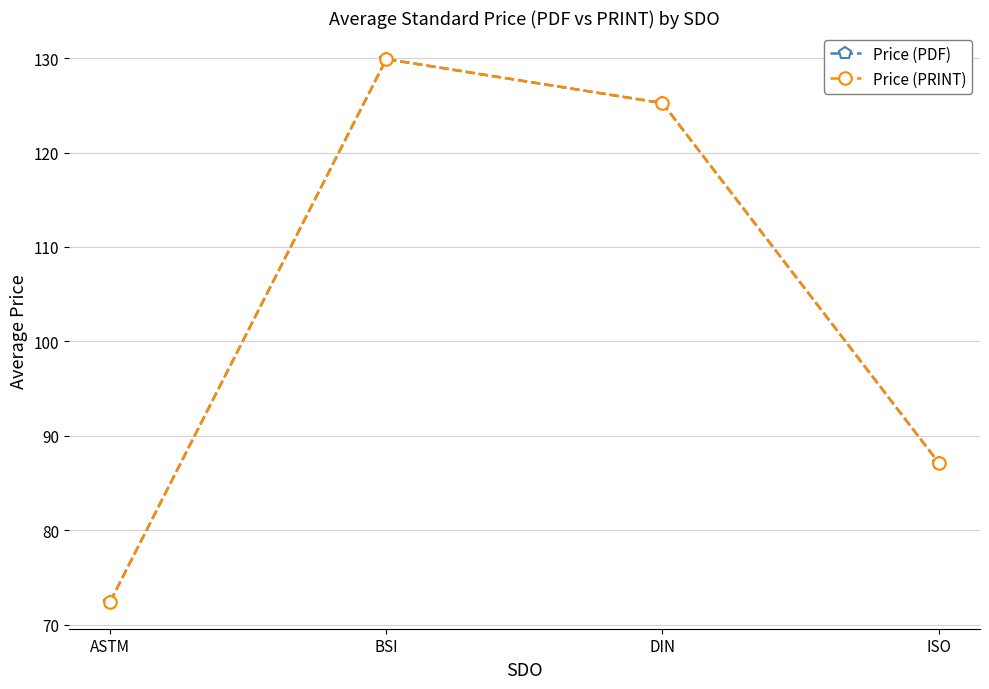

What is the average value of the Price (PRINT) series?

103.7